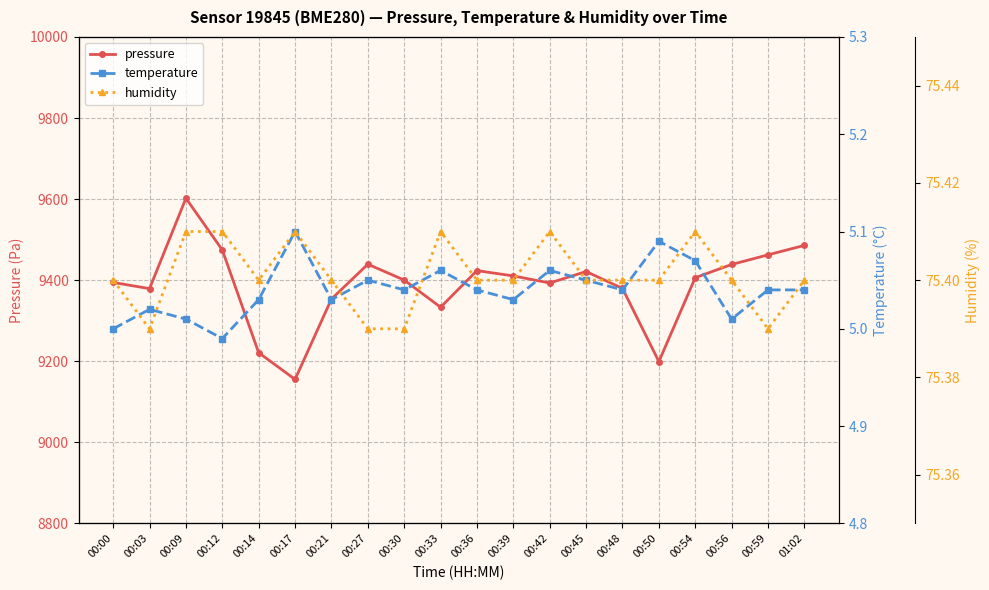

True or false: humidity and pressure cross at least once.

False